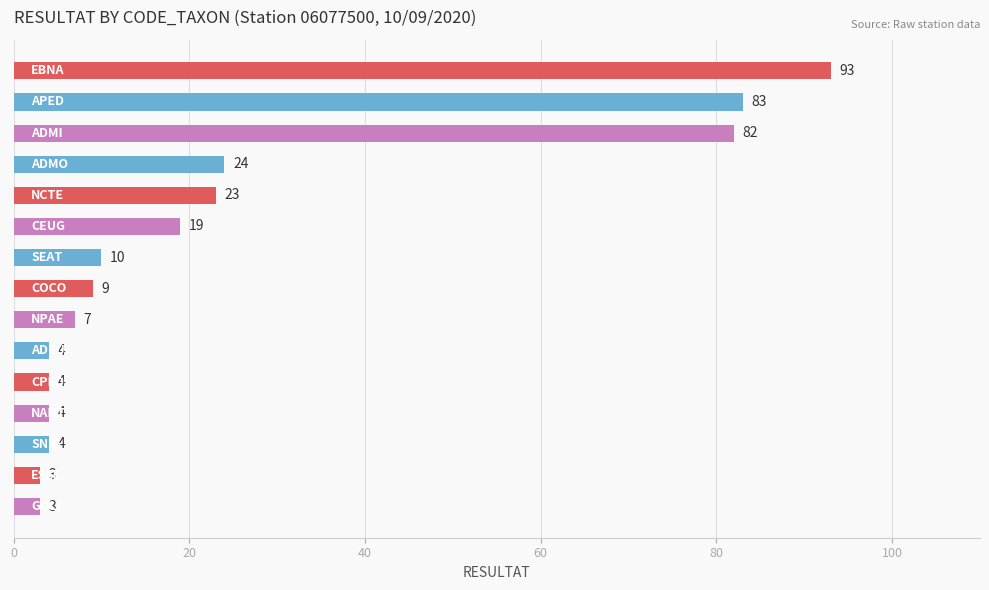

What is the smallest value displayed?

3